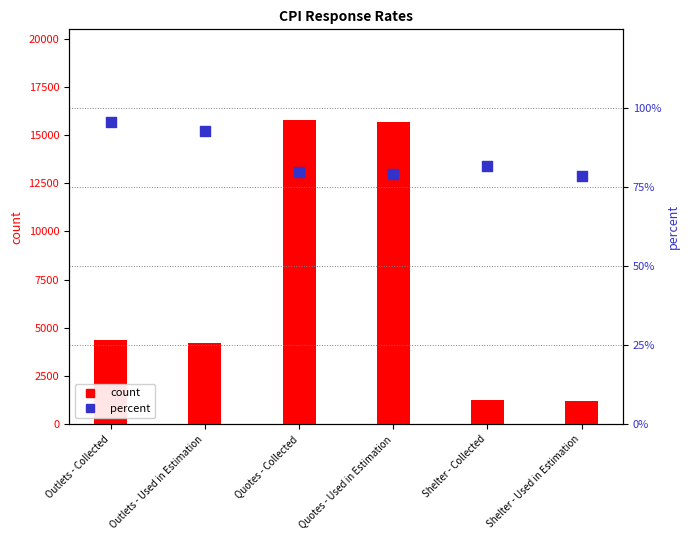

At how many categories does at least one series exceed 3454?

4